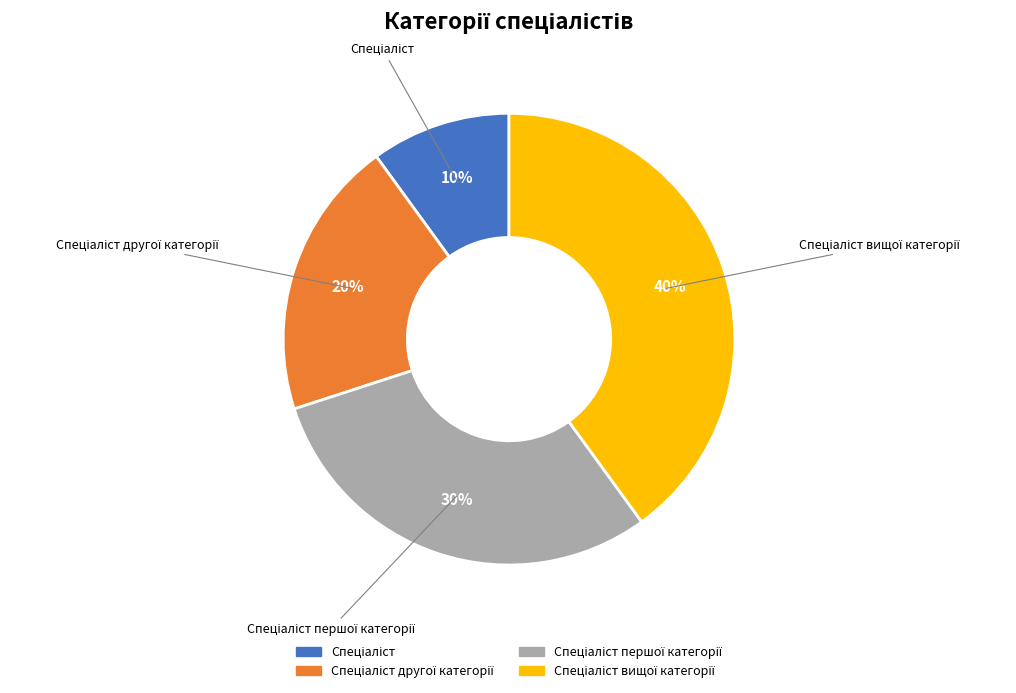

To the nearest percent, what is the average slice percentage?

25%